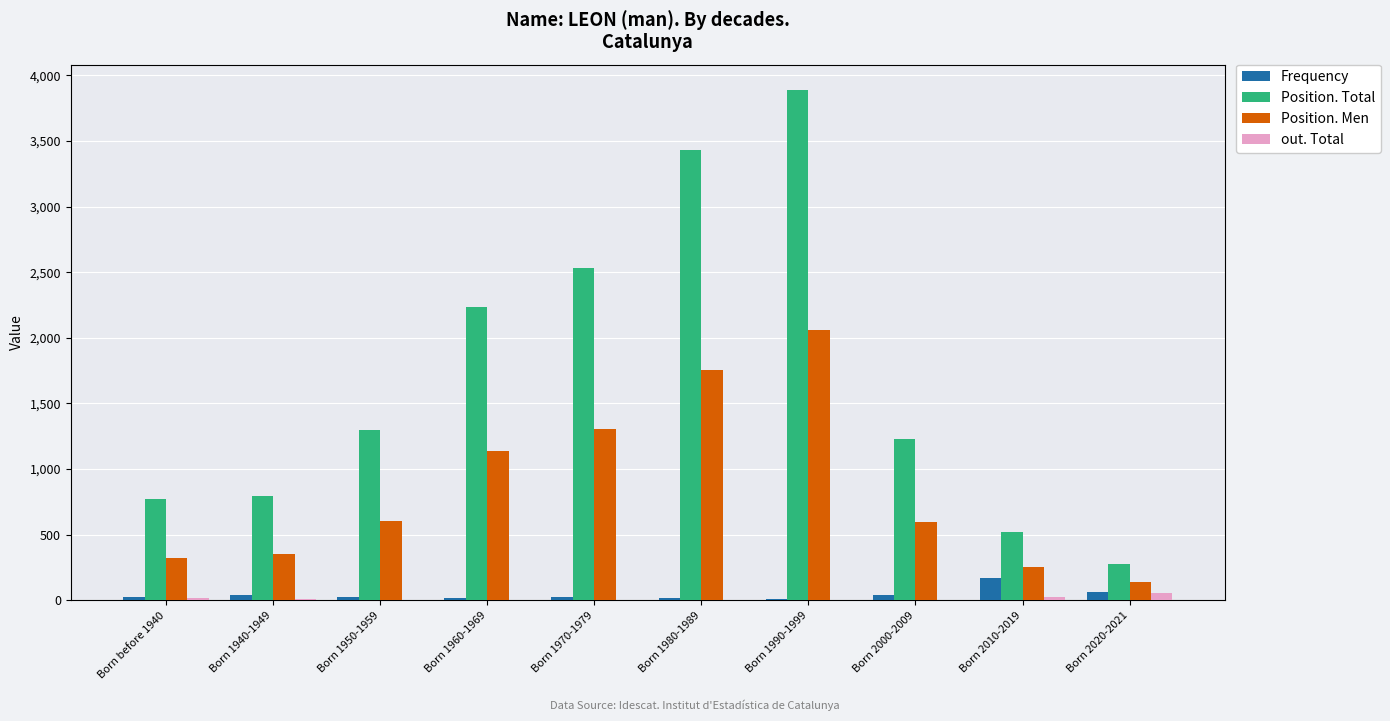

What are all the series names shown in the legend?

Frequency, Position. Total, Position. Men, out. Total